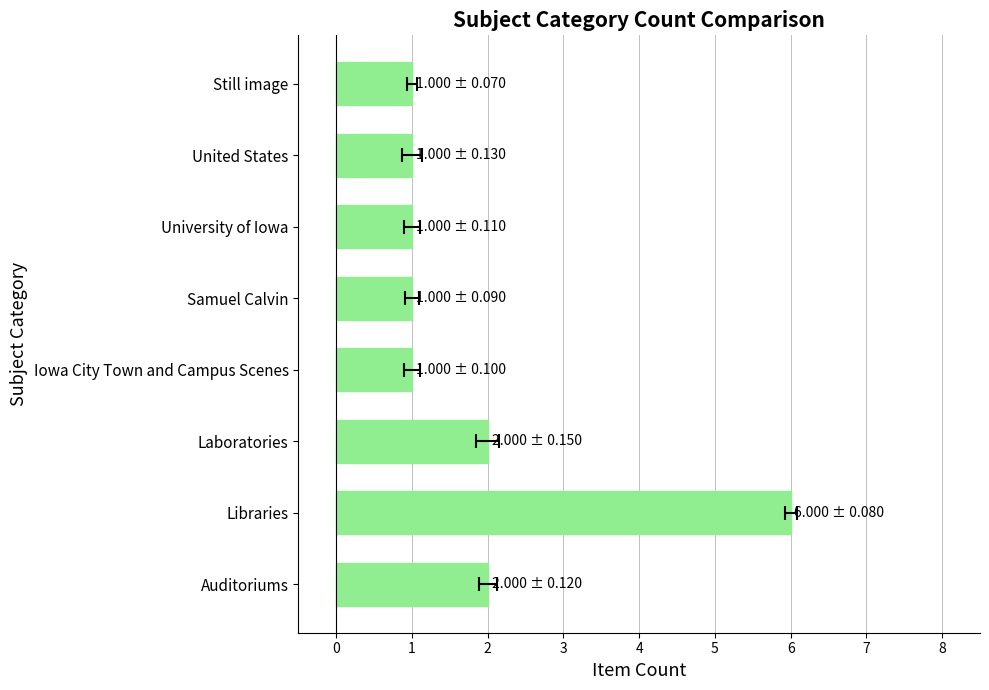

What is the ratio of the value at Laboratories to the value at Still image?

2.0